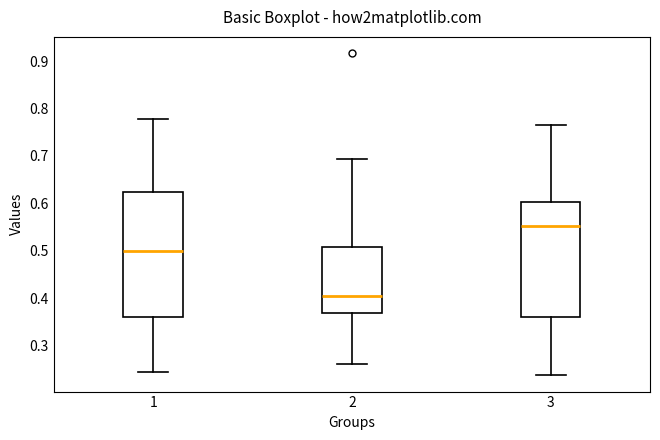

Reading left to right, transcribe this box plot: for each box, give where its median line is, the range the box spans, and where its two whiskers end, as read against the y-axis. The values are not printed on the chart, so give them approximately, as read against the axis.

1: median 0.50, box 0.36 to 0.62, whiskers 0.25 to 0.78
2: median 0.40, box 0.37 to 0.51, whiskers 0.26 to 0.69
3: median 0.55, box 0.36 to 0.60, whiskers 0.24 to 0.76